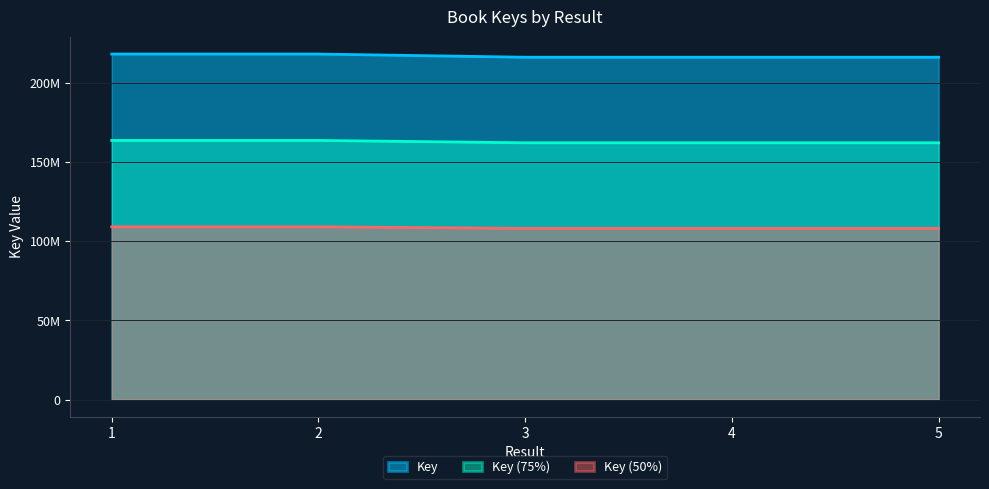

What is the sum of all values?

1085774377